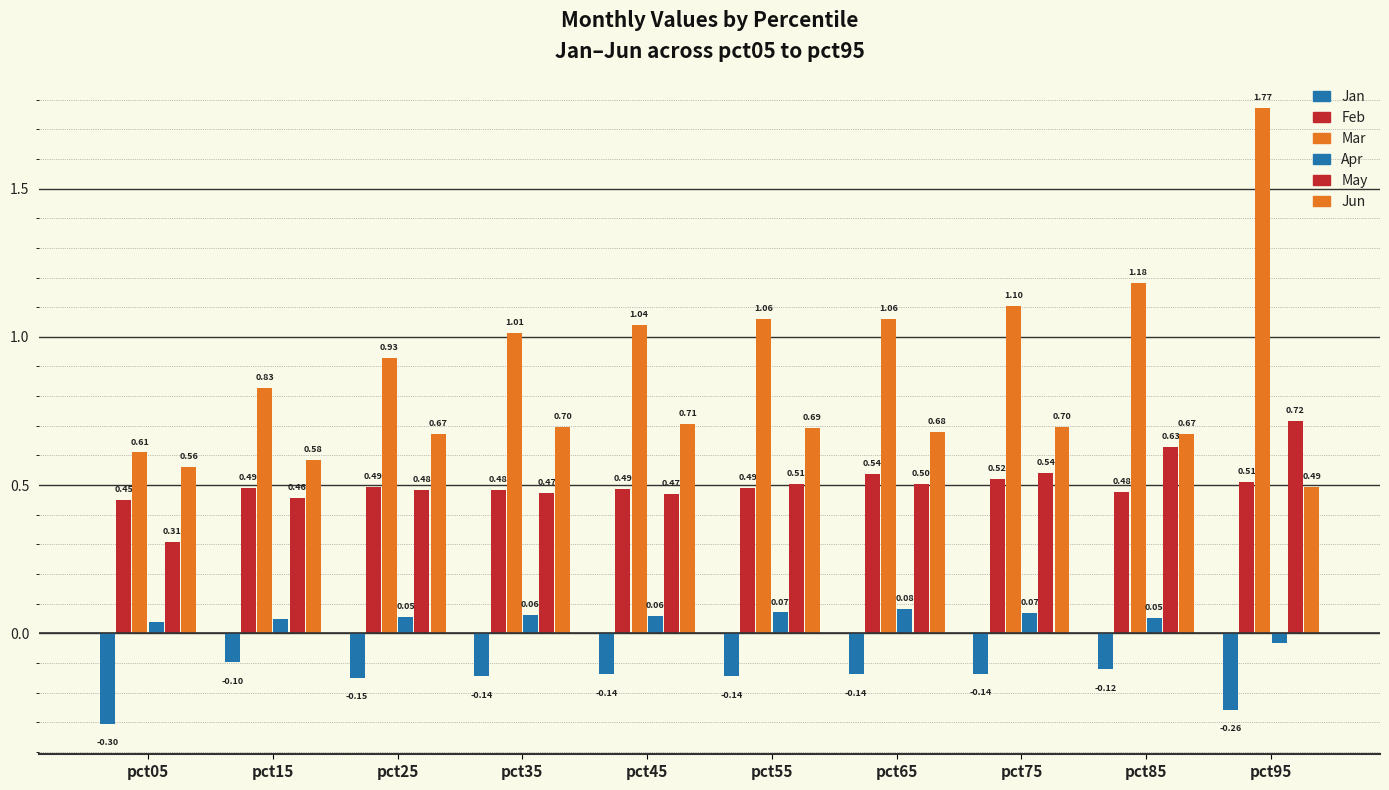

Reading right to left, list all the values displayed in this chart.

Jan: -0.3	-0.1	-0.1	-0.1	-0.1	-0.1	-0.1	-0.1	-0.1	-0.3
Feb: 0.5	0.5	0.5	0.5	0.5	0.5	0.5	0.5	0.5	0.5
Mar: 1.8	1.2	1.1	1.1	1.1	1.0	1.0	0.9	0.8	0.6
Apr: -0.0	0.1	0.1	0.1	0.1	0.1	0.1	0.1	0.0	0.0
May: 0.7	0.6	0.5	0.5	0.5	0.5	0.5	0.5	0.5	0.3
Jun: 0.5	0.7	0.7	0.7	0.7	0.7	0.7	0.7	0.6	0.6